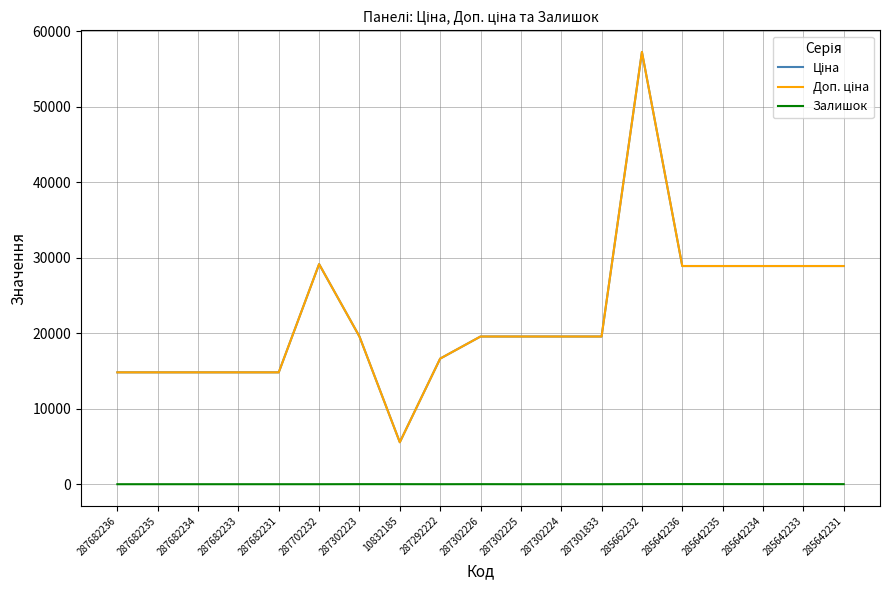

Does the chart display data point markers on the line(s)?

No